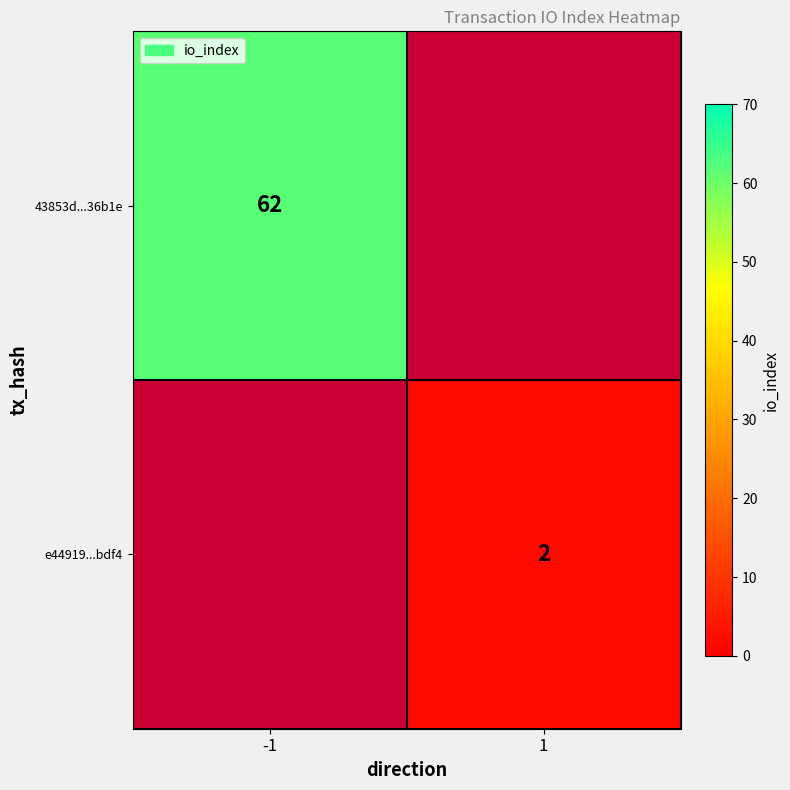

True or false: 43853d...36b1e has a value of 38 at -1.

False